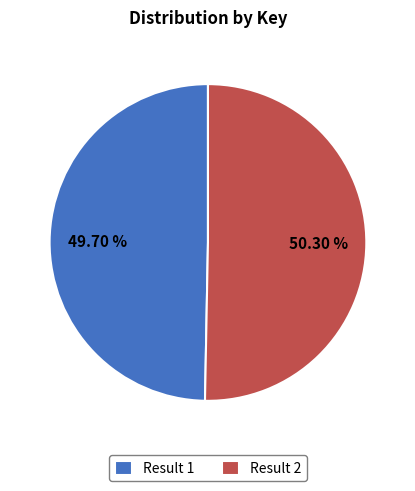

How many slices are in this pie chart?

2